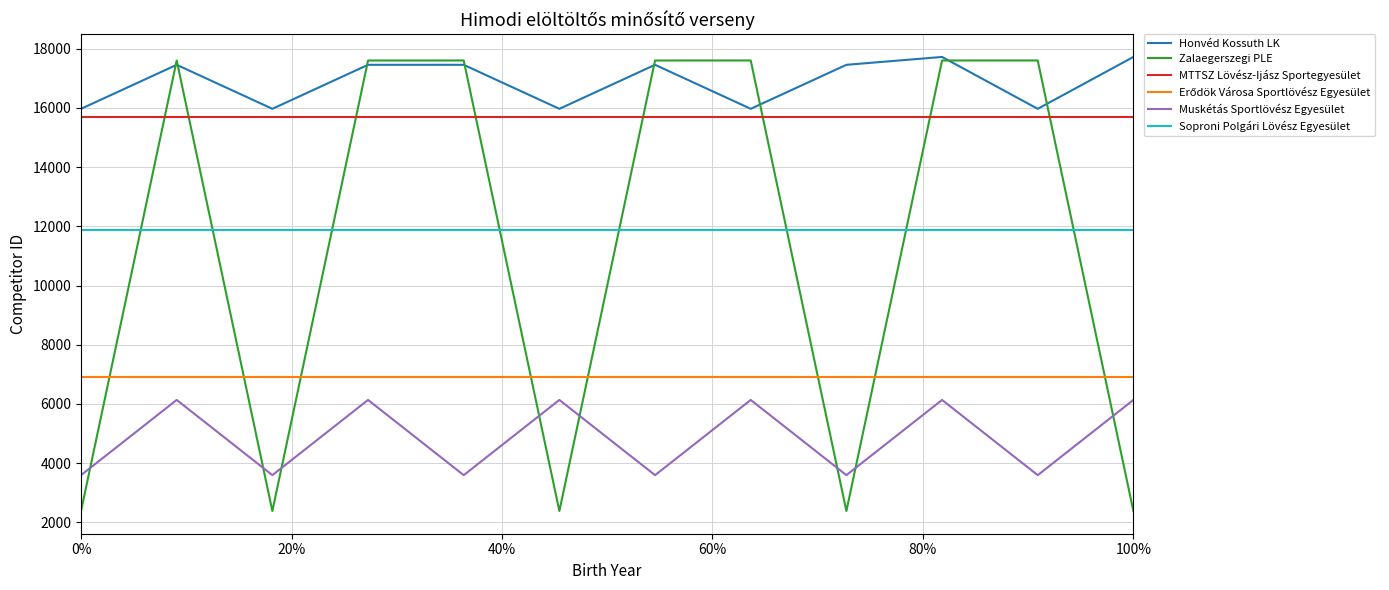

At how many categories does at least one series exceed 4231?

12